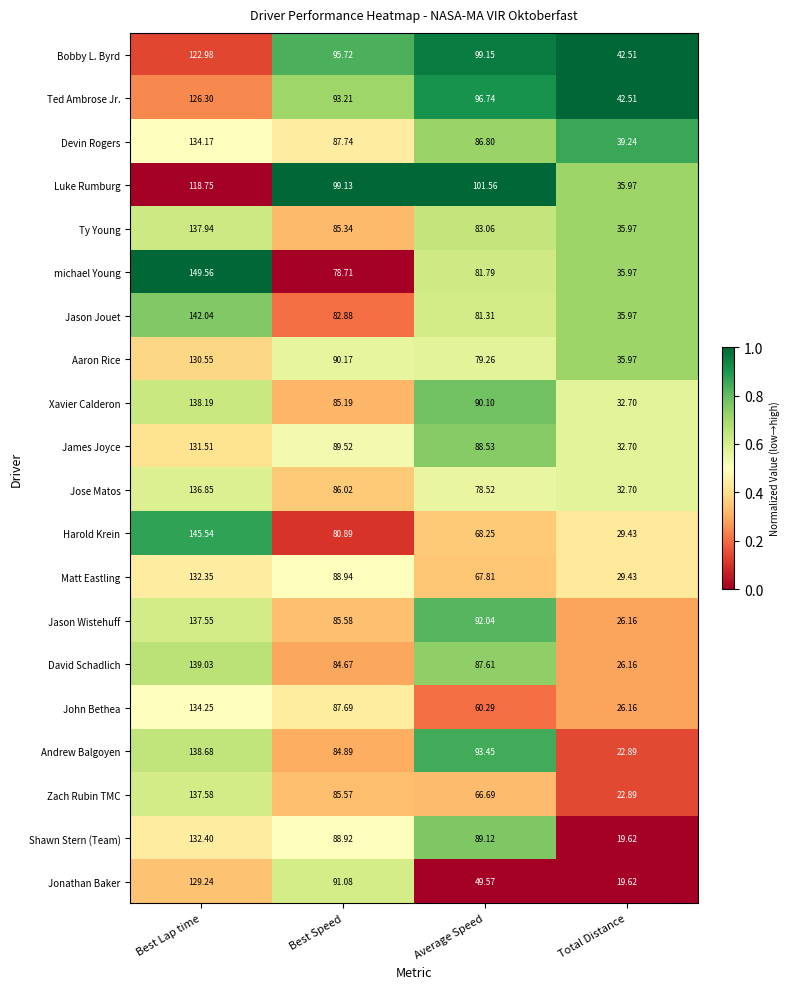

Which series changed the most between Average Speed and Total Distance?

Andrew Balgoyen